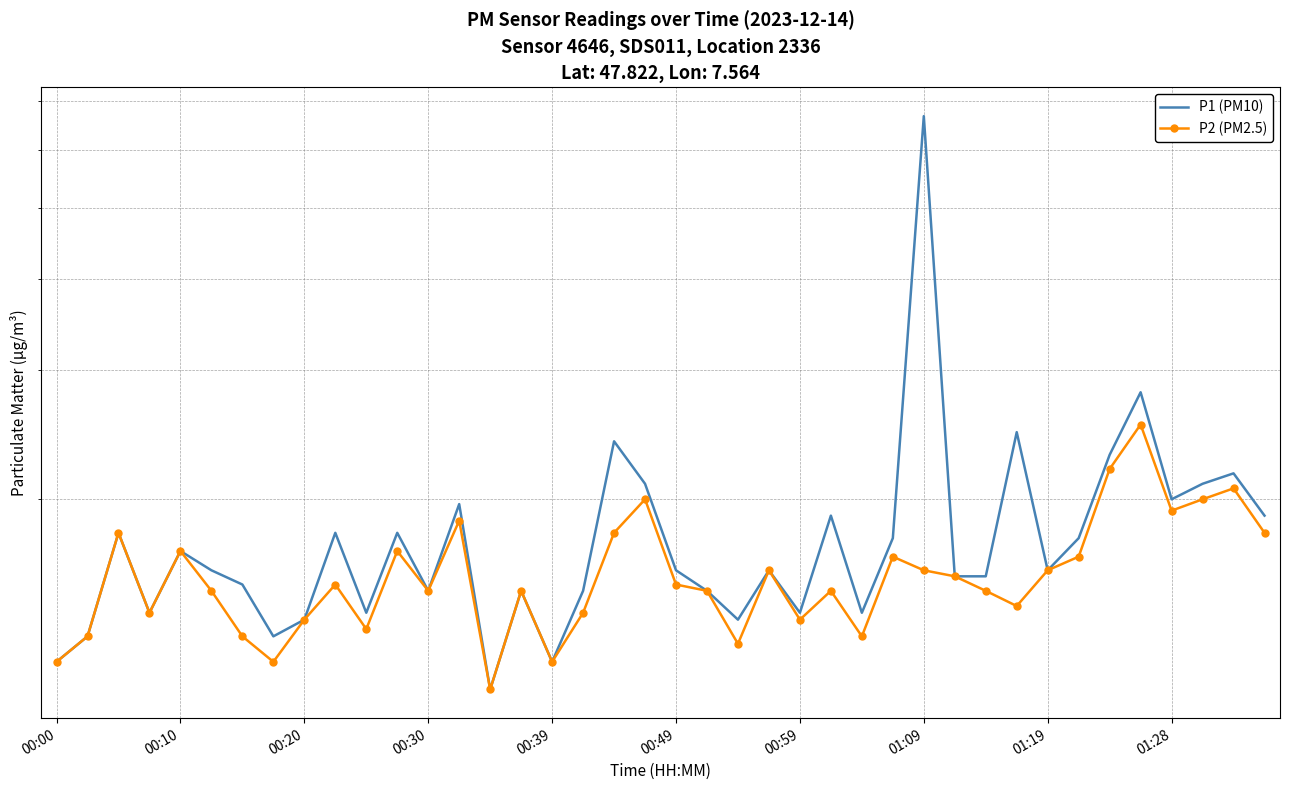

What is the maximum value shown in the chart?

6.7